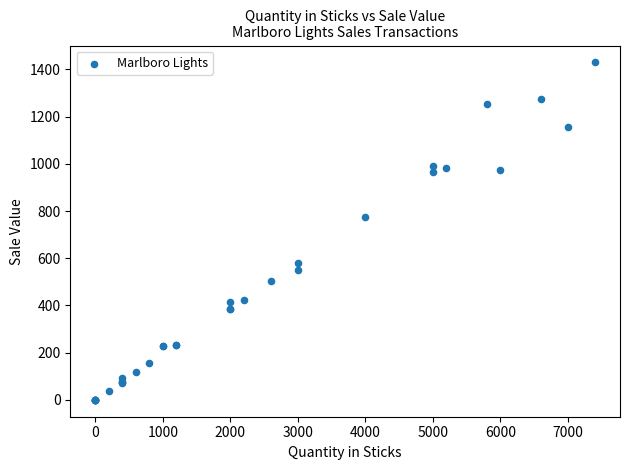

What Y value in the scatter plot is closest to 715?

773.0